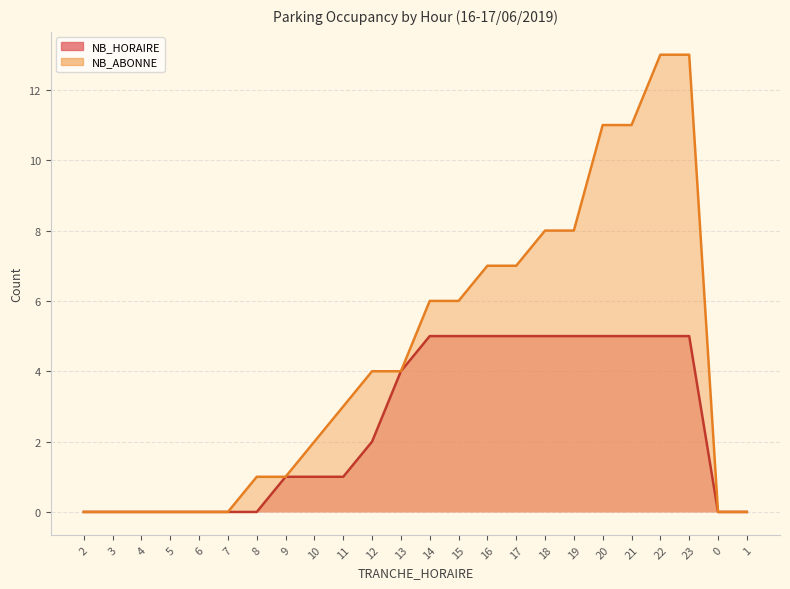

Rank the series by their average value, from lowest to highest.

NB_HORAIRE, NB_ABONNE